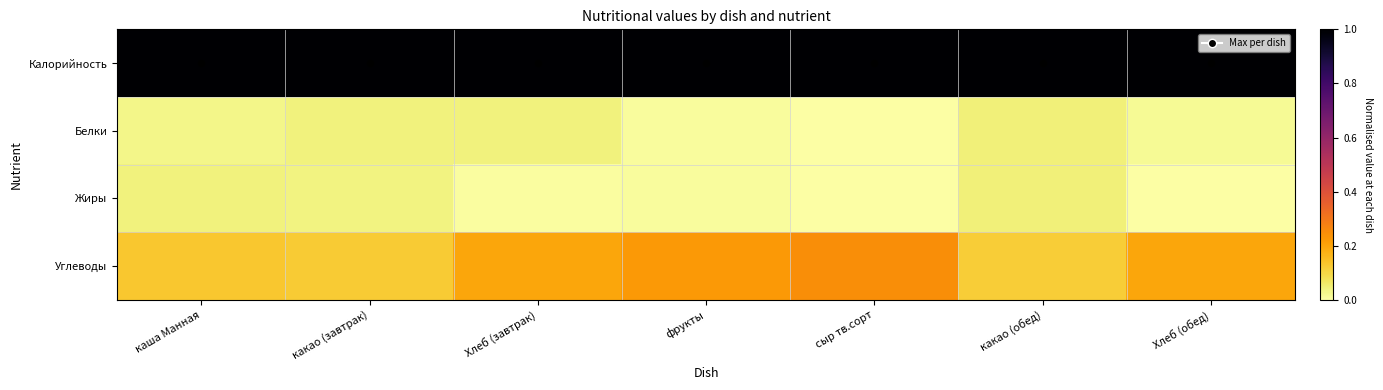

Reading left to right, list all the values displayed in this chart.

Калорийность: каша Манная=1.0	какао (завтрак)=1.0	Хлеб (завтрак)=1.0	фрукты=1.0	сыр тв.сорт=1.0	какао (обед)=1.0	Хлеб (обед)=1.0
Белки: каша Манная=0.0	какао (завтрак)=0.0	Хлеб (завтрак)=0.0	фрукты=0.0	сыр тв.сорт=0.0	какао (обед)=0.0	Хлеб (обед)=0.0
Жиры: каша Манная=0.0	какао (завтрак)=0.0	Хлеб (завтрак)=0.0	фрукты=0.0	сыр тв.сорт=0.0	какао (обед)=0.0	Хлеб (обед)=0.0
Углеводы: каша Манная=0.1	какао (завтрак)=0.1	Хлеб (завтрак)=0.2	фрукты=0.2	сыр тв.сорт=0.2	какао (обед)=0.1	Хлеб (обед)=0.2